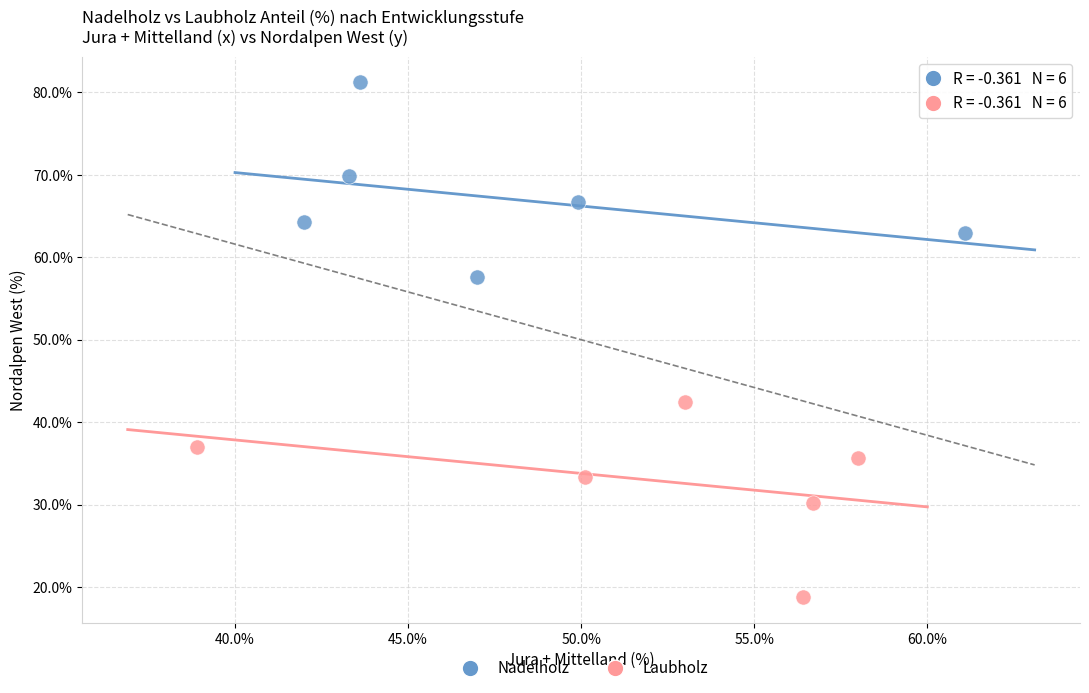

Which series reaches the minimum Y coordinate?

Laubholz